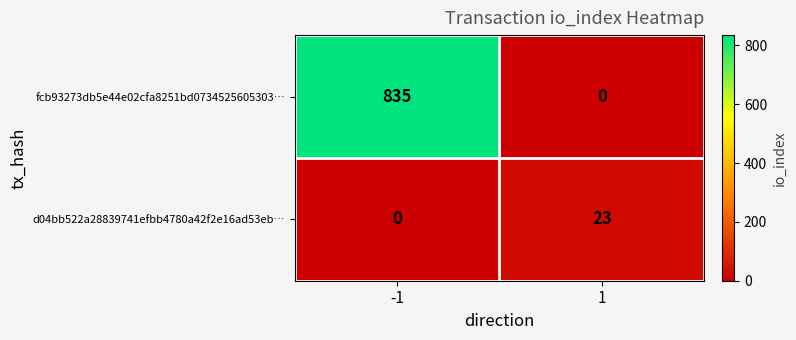

Rank the series by their average value, from highest to lowest.

fcb93273db5e44e02cfa8251bd0734525605303…, d04bb522a28839741efbb4780a42f2e16ad53eb…